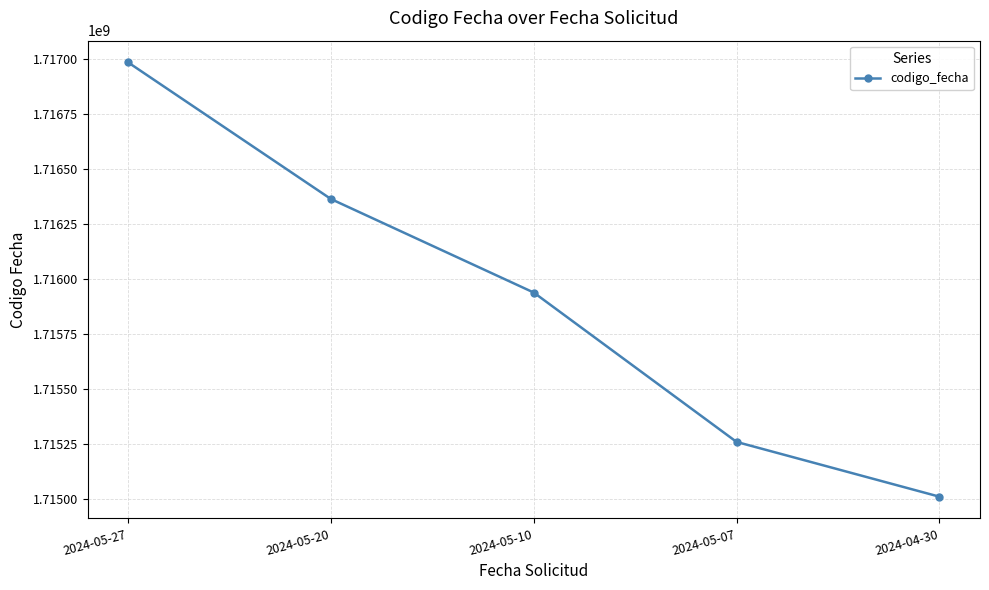

Where does the data first go above 1715938545?

2024-05-27